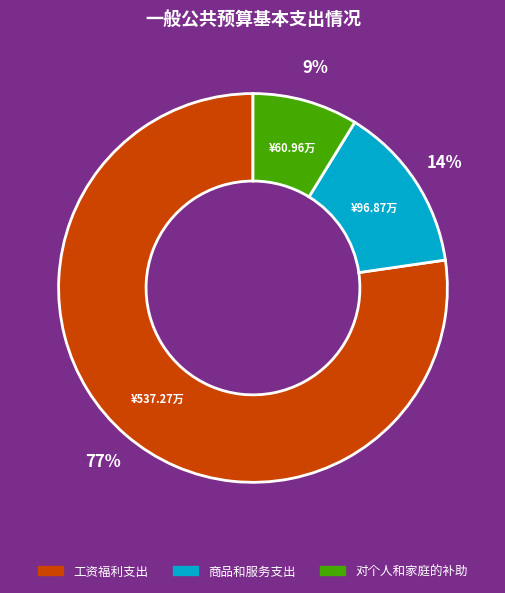

Which has a higher value, 对个人和家庭的补助 or 工资福利支出?

工资福利支出